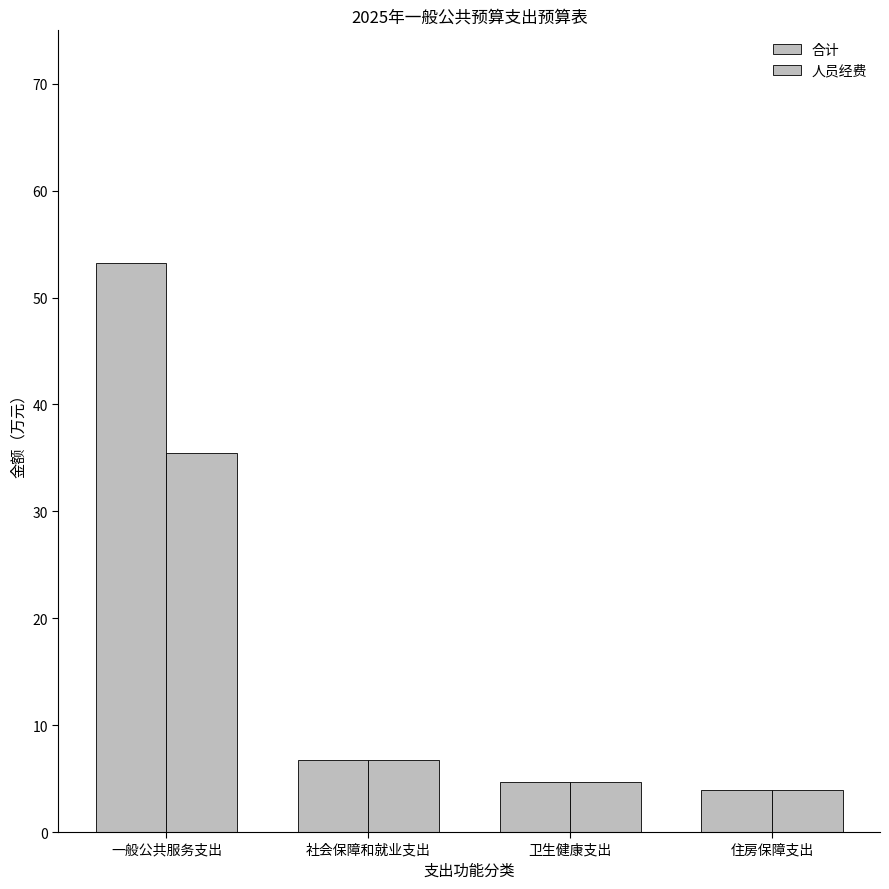

Count the number of data series in this chart.

2